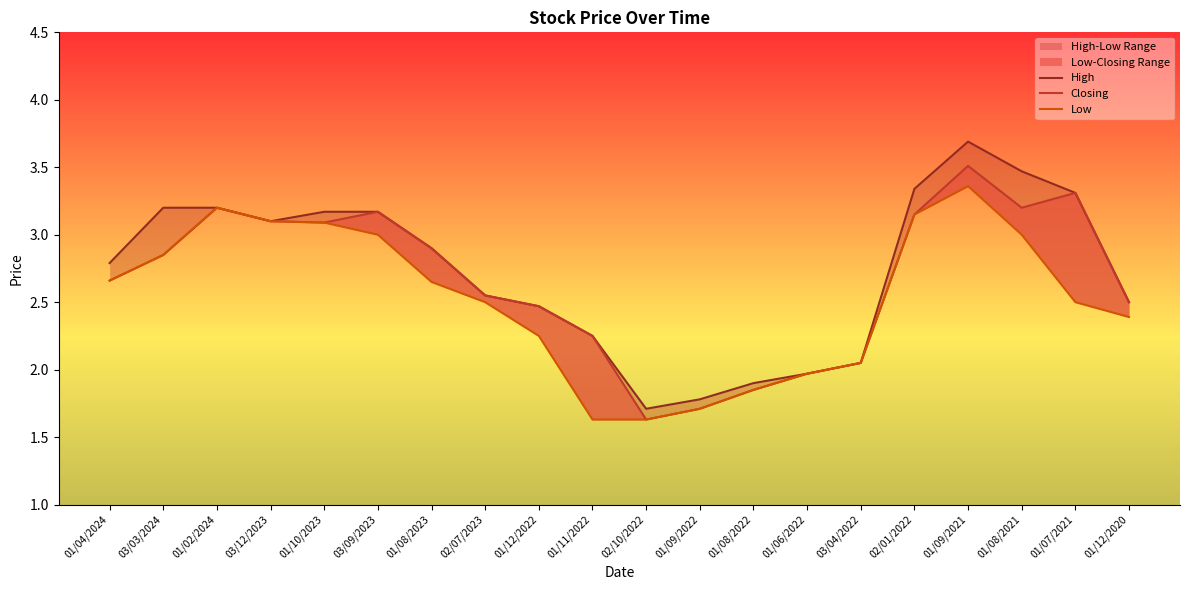

At which label is Low closest to 2?

01/06/2022